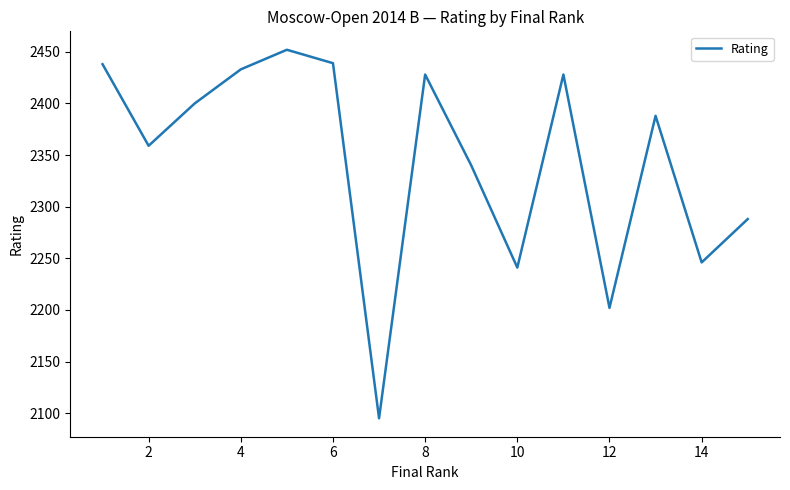

What is the maximum value shown in the chart?

2452